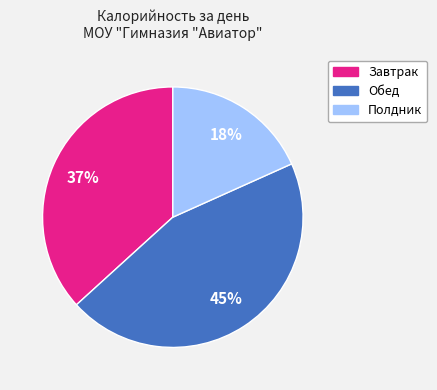

The Обед slice represents 45% of the pie. True or false?

True